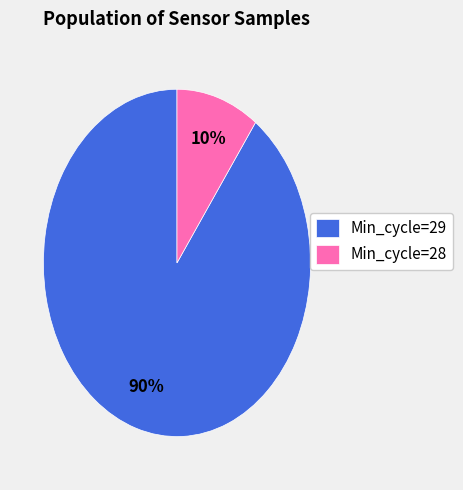

To the nearest percent, what percentage of the pie is Min_cycle=28?

10%